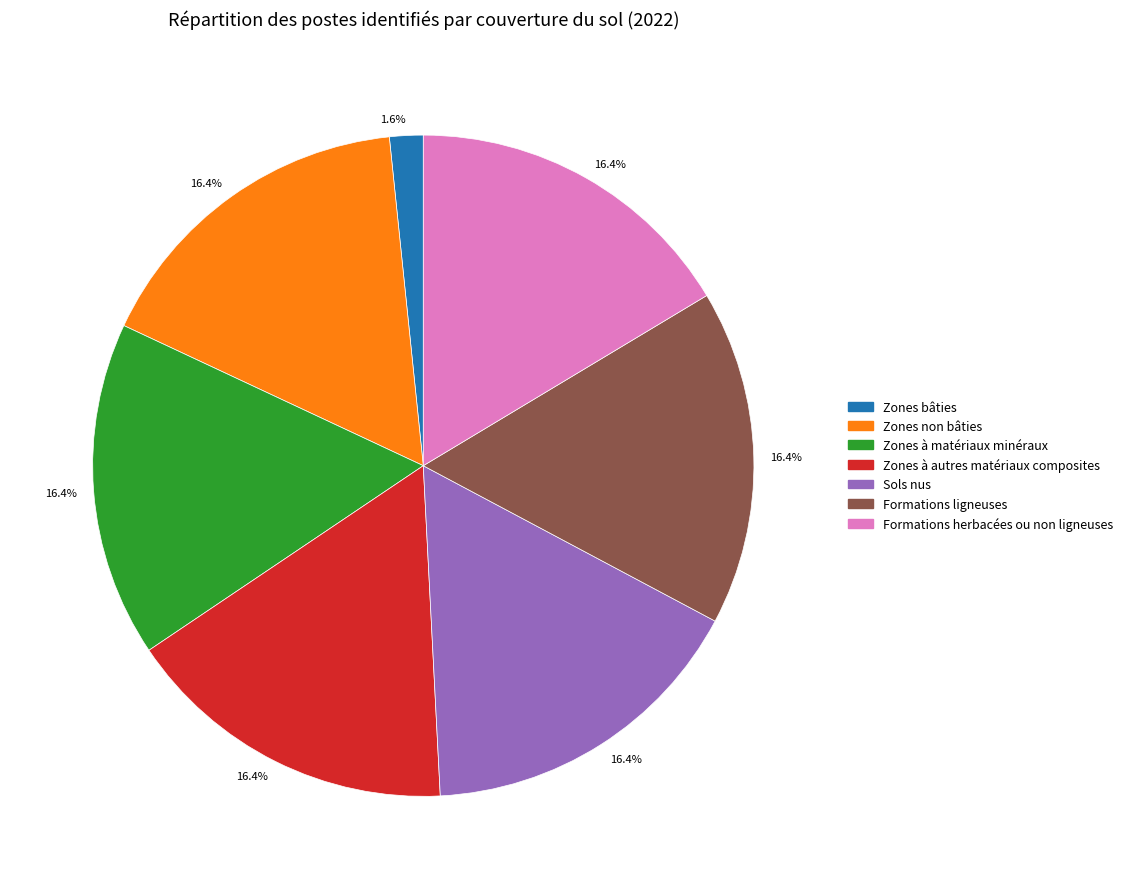

What percentage is the Formations herbacées ou non ligneuses slice, to the nearest percent?

16%